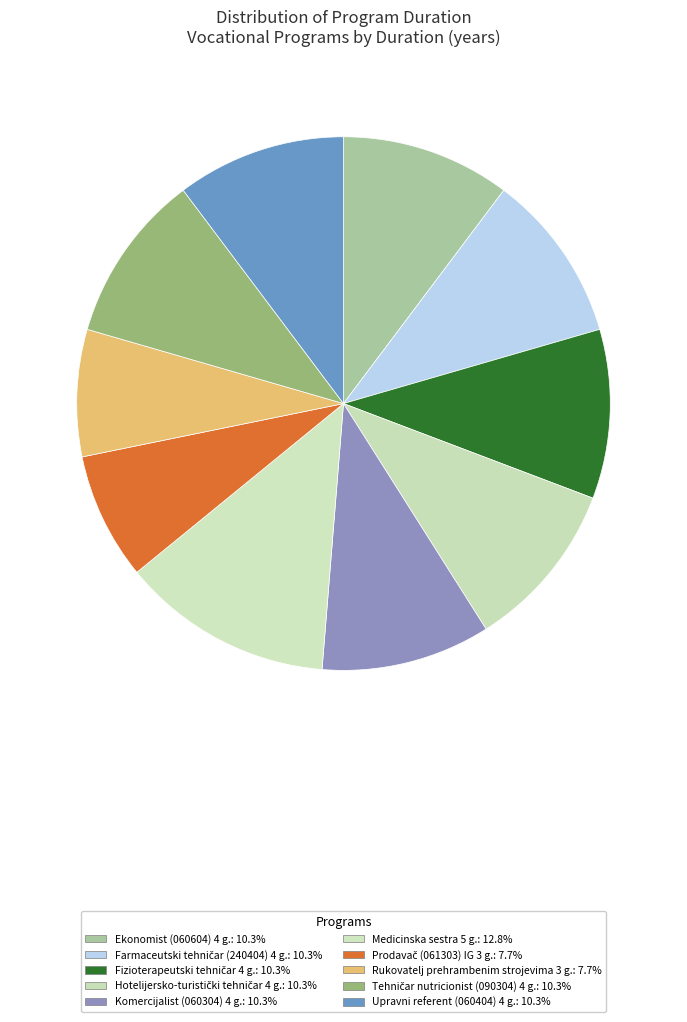

Which slice is the largest?

Medicinska sestra 5 g.